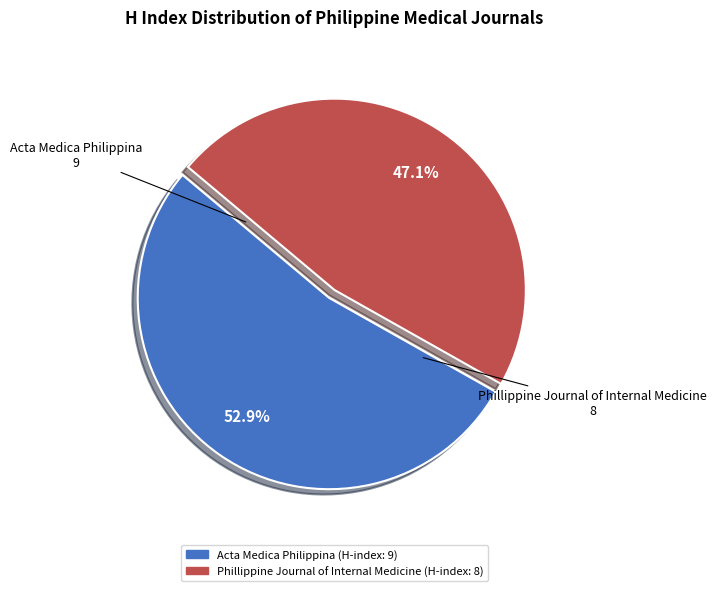

How much of the chart is everything except Phillippine Journal of Internal Medicine?

52.9%